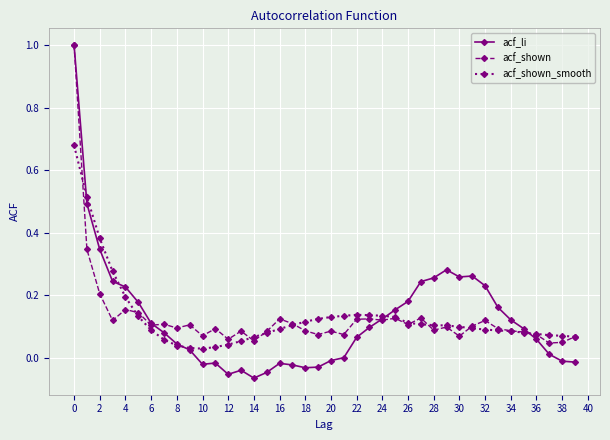

Which series has the largest range (max minus min)?

acf_li